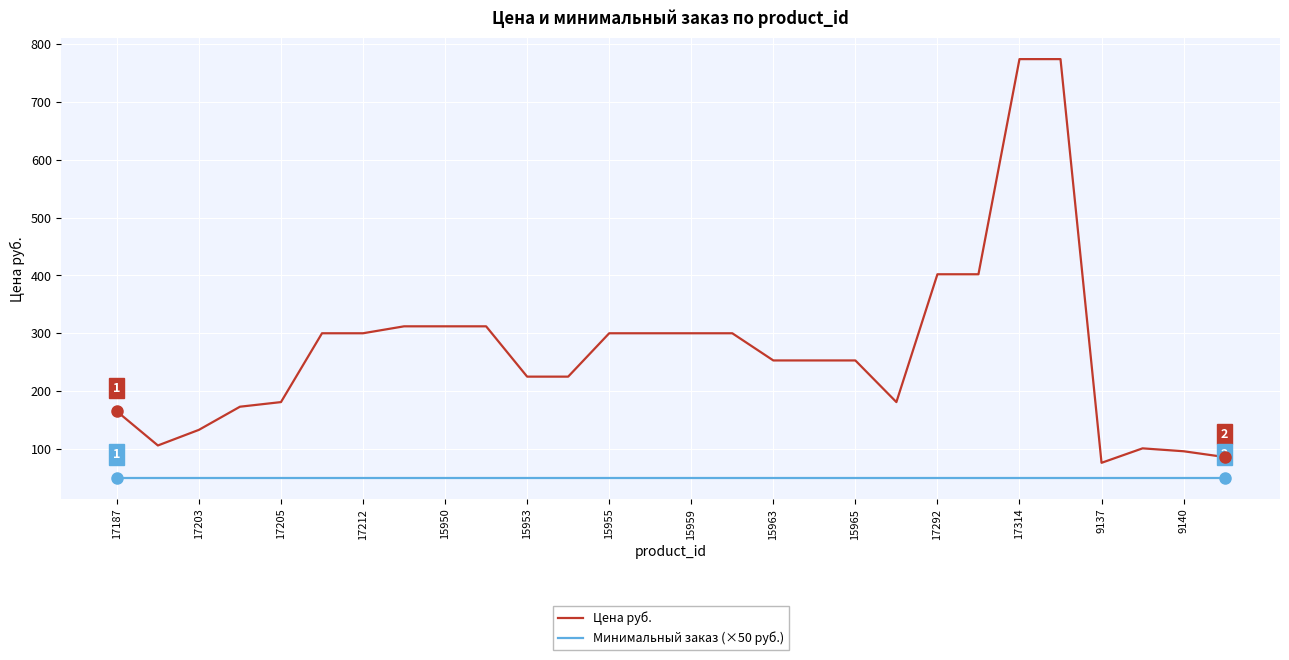

Which series has the largest total across all categories?

Цена руб.